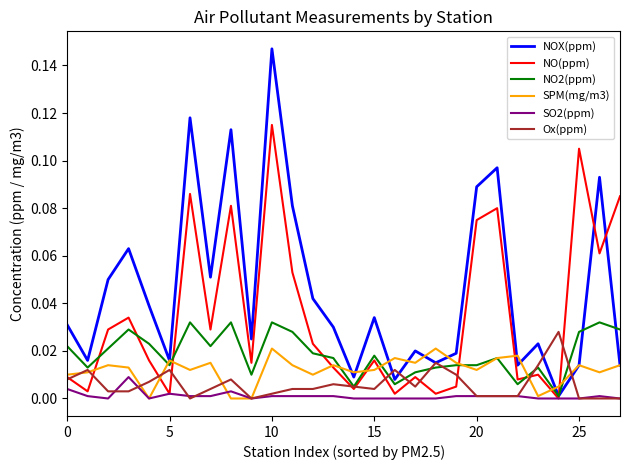

Which series has the widest spread of values?

NOX(ppm)